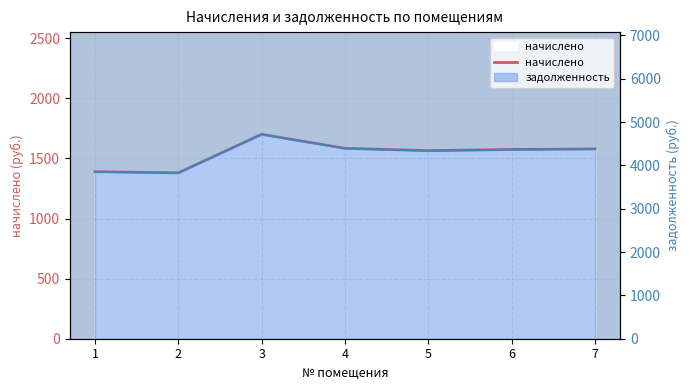

Reading right to left, what are all the values shown in this chart?

1579.5	1574.6	1564.9	1584.4	1701.0	1380.2	1390.0